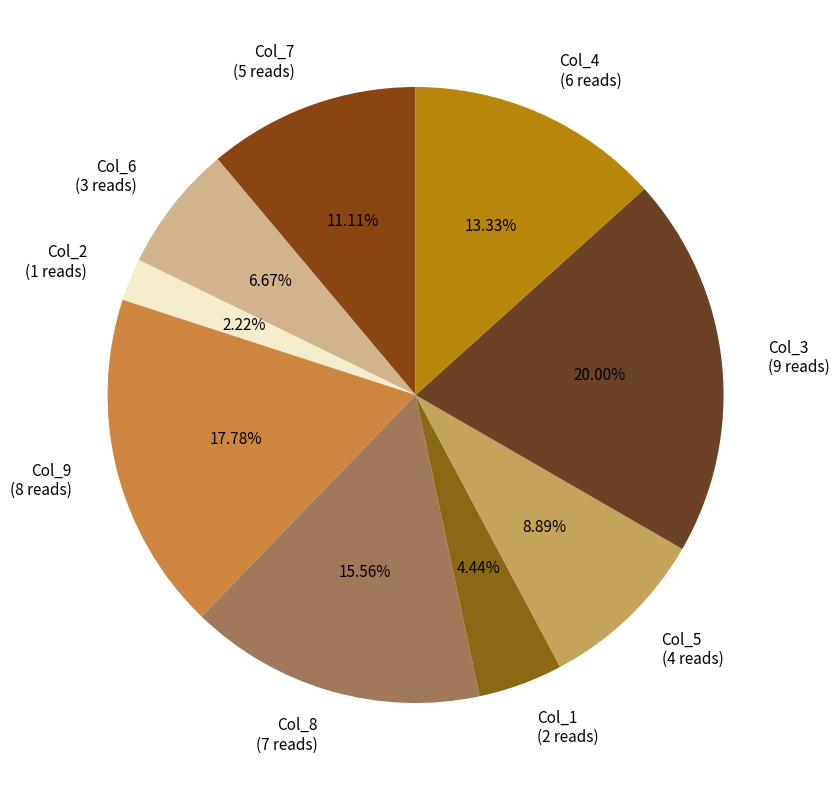

What is the largest slice in the pie chart?

Col_3 (9 reads)